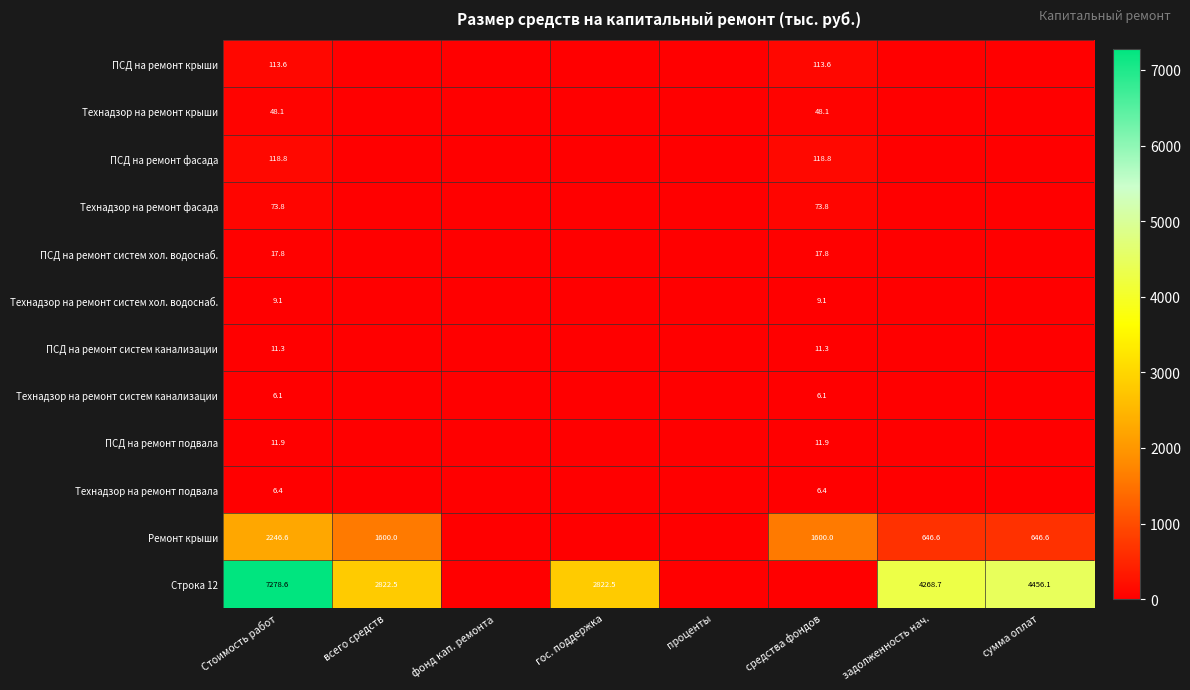

At which category is the sum across all series the highest?

Стоимость работ